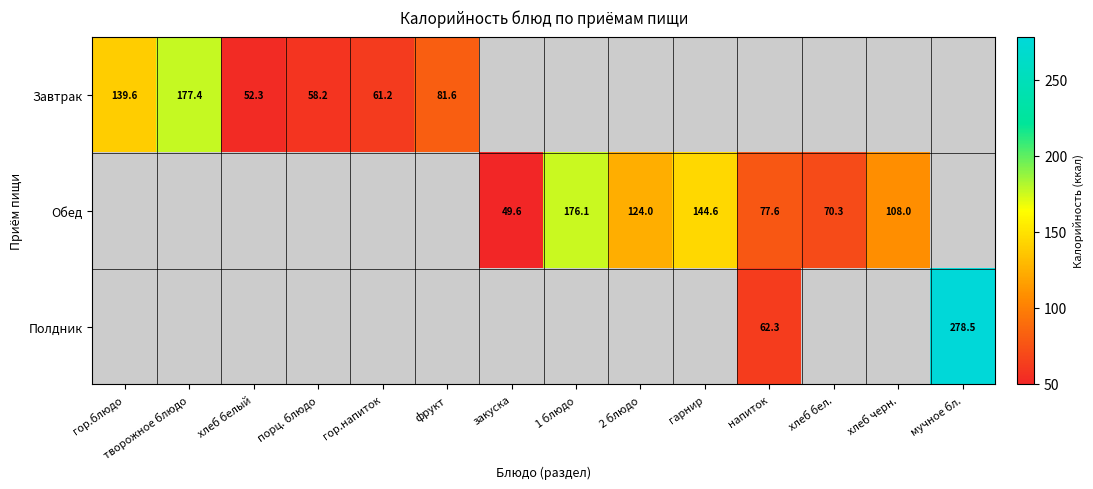

What is the greatest value displayed?

278.5